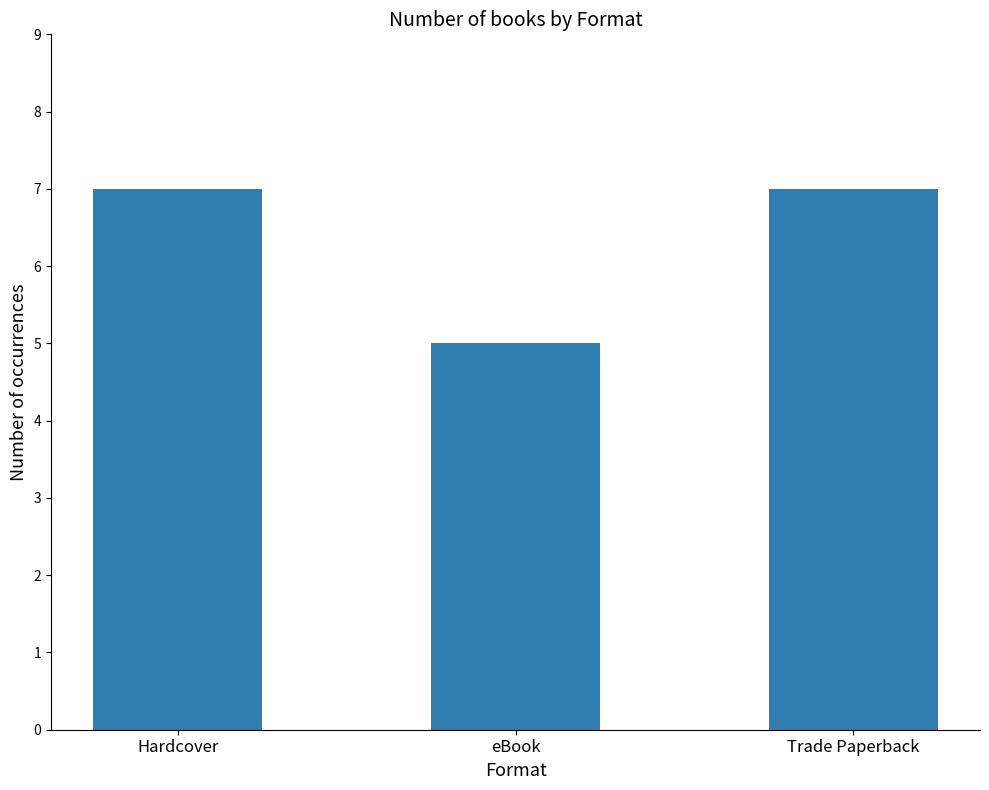

True or false: the data shows 7 at Hardcover.

True